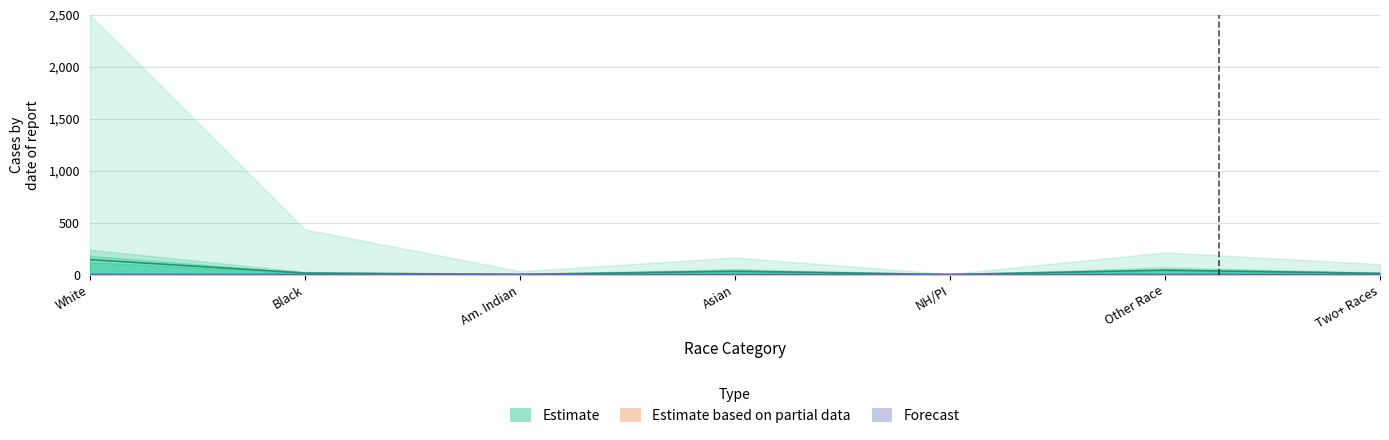

True or false: Estimate (California) and Estimate based on partial data (El Dorado) cross at least once.

False